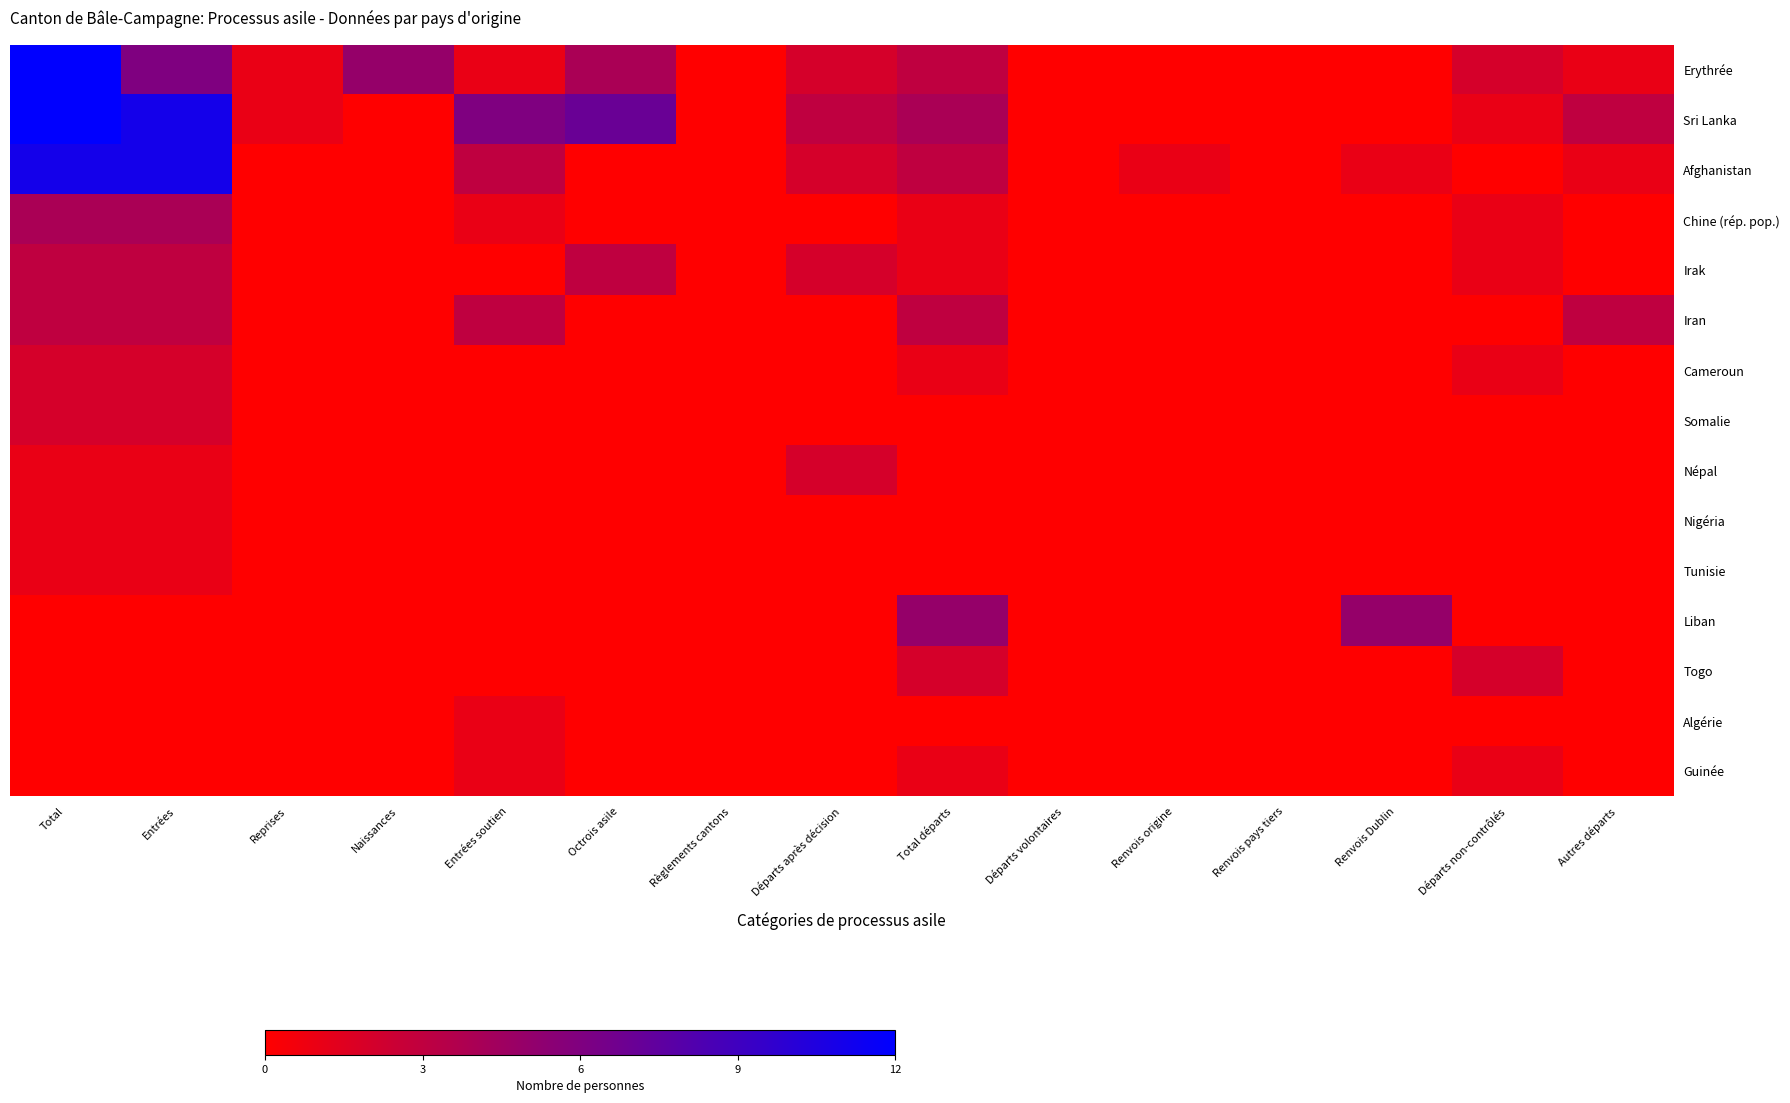

Reading left to right, what are all the values shown in this chart?

Erythrée: Total=12	Entrées=6	Reprises=1	Naissances=5	Entrées soutien=1	Octrois asile=4	Règlements cantons=0	Départs après décision=2	Total départs=3	Départs volontaires=0	Renvois origine=0	Renvois pays tiers=0	Renvois Dublin=0	Départs non-contrôlés=2	Autres départs=1
Sri Lanka: Total=12	Entrées=11	Reprises=1	Naissances=0	Entrées soutien=6	Octrois asile=7	Règlements cantons=0	Départs après décision=3	Total départs=4	Départs volontaires=0	Renvois origine=0	Renvois pays tiers=0	Renvois Dublin=0	Départs non-contrôlés=1	Autres départs=3
Afghanistan: Total=11	Entrées=11	Reprises=0	Naissances=0	Entrées soutien=3	Octrois asile=0	Règlements cantons=0	Départs après décision=2	Total départs=3	Départs volontaires=0	Renvois origine=1	Renvois pays tiers=0	Renvois Dublin=1	Départs non-contrôlés=0	Autres départs=1
Chine (rép. pop.): Total=4	Entrées=4	Reprises=0	Naissances=0	Entrées soutien=1	Octrois asile=0	Règlements cantons=0	Départs après décision=0	Total départs=1	Départs volontaires=0	Renvois origine=0	Renvois pays tiers=0	Renvois Dublin=0	Départs non-contrôlés=1	Autres départs=0
Irak: Total=3	Entrées=3	Reprises=0	Naissances=0	Entrées soutien=0	Octrois asile=3	Règlements cantons=0	Départs après décision=2	Total départs=1	Départs volontaires=0	Renvois origine=0	Renvois pays tiers=0	Renvois Dublin=0	Départs non-contrôlés=1	Autres départs=0
Iran: Total=3	Entrées=3	Reprises=0	Naissances=0	Entrées soutien=3	Octrois asile=0	Règlements cantons=0	Départs après décision=0	Total départs=3	Départs volontaires=0	Renvois origine=0	Renvois pays tiers=0	Renvois Dublin=0	Départs non-contrôlés=0	Autres départs=3
Cameroun: Total=2	Entrées=2	Reprises=0	Naissances=0	Entrées soutien=0	Octrois asile=0	Règlements cantons=0	Départs après décision=0	Total départs=1	Départs volontaires=0	Renvois origine=0	Renvois pays tiers=0	Renvois Dublin=0	Départs non-contrôlés=1	Autres départs=0
Somalie: Total=2	Entrées=2	Reprises=0	Naissances=0	Entrées soutien=0	Octrois asile=0	Règlements cantons=0	Départs après décision=0	Total départs=0	Départs volontaires=0	Renvois origine=0	Renvois pays tiers=0	Renvois Dublin=0	Départs non-contrôlés=0	Autres départs=0
Népal: Total=1	Entrées=1	Reprises=0	Naissances=0	Entrées soutien=0	Octrois asile=0	Règlements cantons=0	Départs après décision=2	Total départs=0	Départs volontaires=0	Renvois origine=0	Renvois pays tiers=0	Renvois Dublin=0	Départs non-contrôlés=0	Autres départs=0
Nigéria: Total=1	Entrées=1	Reprises=0	Naissances=0	Entrées soutien=0	Octrois asile=0	Règlements cantons=0	Départs après décision=0	Total départs=0	Départs volontaires=0	Renvois origine=0	Renvois pays tiers=0	Renvois Dublin=0	Départs non-contrôlés=0	Autres départs=0
Tunisie: Total=1	Entrées=1	Reprises=0	Naissances=0	Entrées soutien=0	Octrois asile=0	Règlements cantons=0	Départs après décision=0	Total départs=0	Départs volontaires=0	Renvois origine=0	Renvois pays tiers=0	Renvois Dublin=0	Départs non-contrôlés=0	Autres départs=0
Liban: Total=0	Entrées=0	Reprises=0	Naissances=0	Entrées soutien=0	Octrois asile=0	Règlements cantons=0	Départs après décision=0	Total départs=5	Départs volontaires=0	Renvois origine=0	Renvois pays tiers=0	Renvois Dublin=5	Départs non-contrôlés=0	Autres départs=0
Togo: Total=0	Entrées=0	Reprises=0	Naissances=0	Entrées soutien=0	Octrois asile=0	Règlements cantons=0	Départs après décision=0	Total départs=2	Départs volontaires=0	Renvois origine=0	Renvois pays tiers=0	Renvois Dublin=0	Départs non-contrôlés=2	Autres départs=0
Algérie: Total=0	Entrées=0	Reprises=0	Naissances=0	Entrées soutien=1	Octrois asile=0	Règlements cantons=0	Départs après décision=0	Total départs=0	Départs volontaires=0	Renvois origine=0	Renvois pays tiers=0	Renvois Dublin=0	Départs non-contrôlés=0	Autres départs=0
Guinée: Total=0	Entrées=0	Reprises=0	Naissances=0	Entrées soutien=1	Octrois asile=0	Règlements cantons=0	Départs après décision=0	Total départs=1	Départs volontaires=0	Renvois origine=0	Renvois pays tiers=0	Renvois Dublin=0	Départs non-contrôlés=1	Autres départs=0